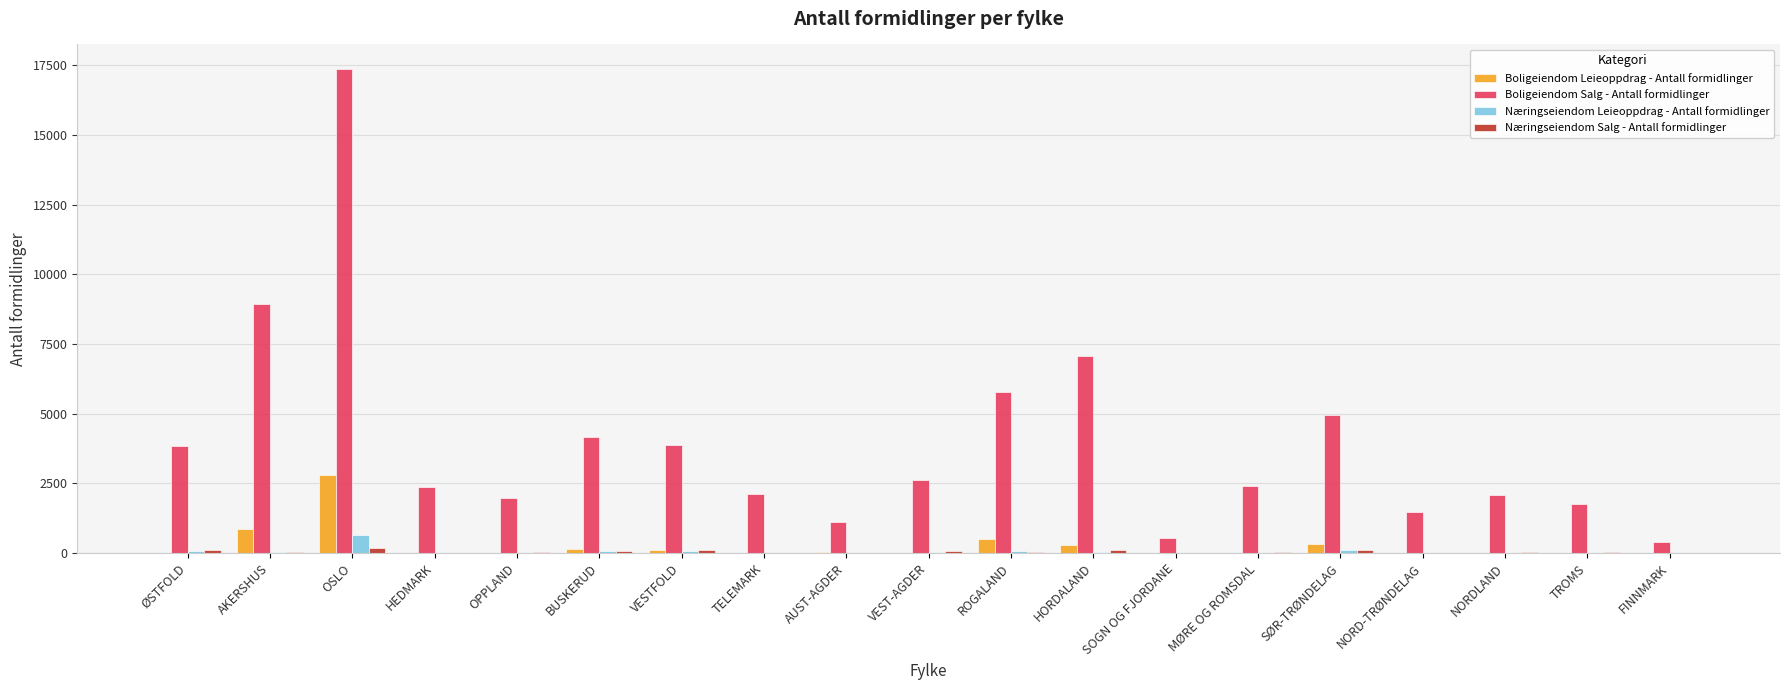

How many data points does each series have?

19